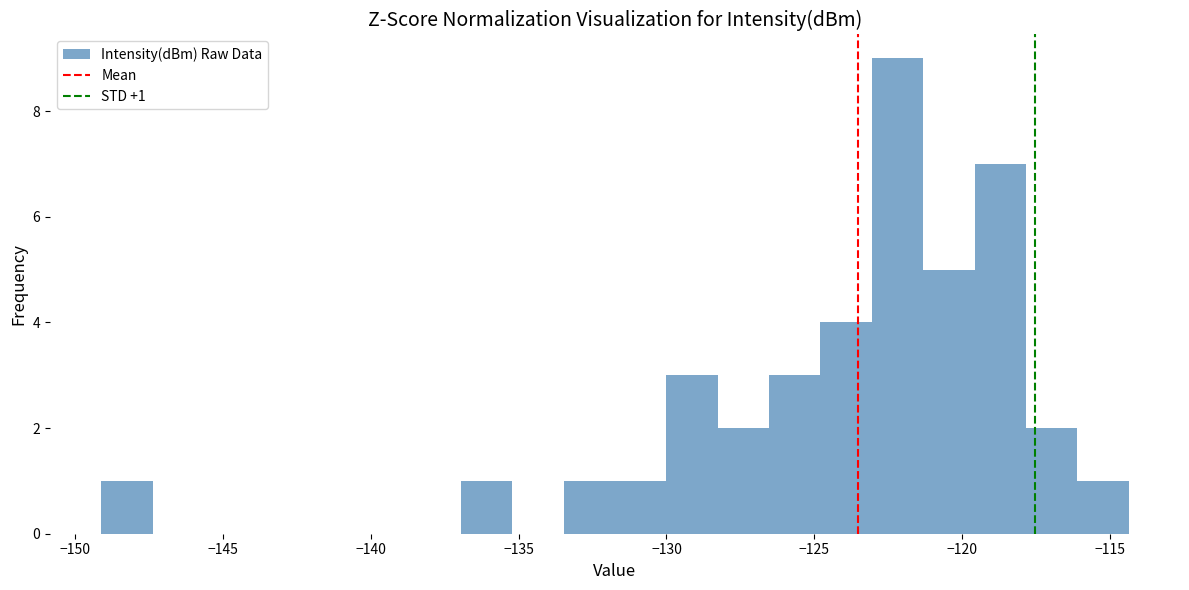

Read against the x-axis, roughly where is the centre of the tallest bar?

-122.0